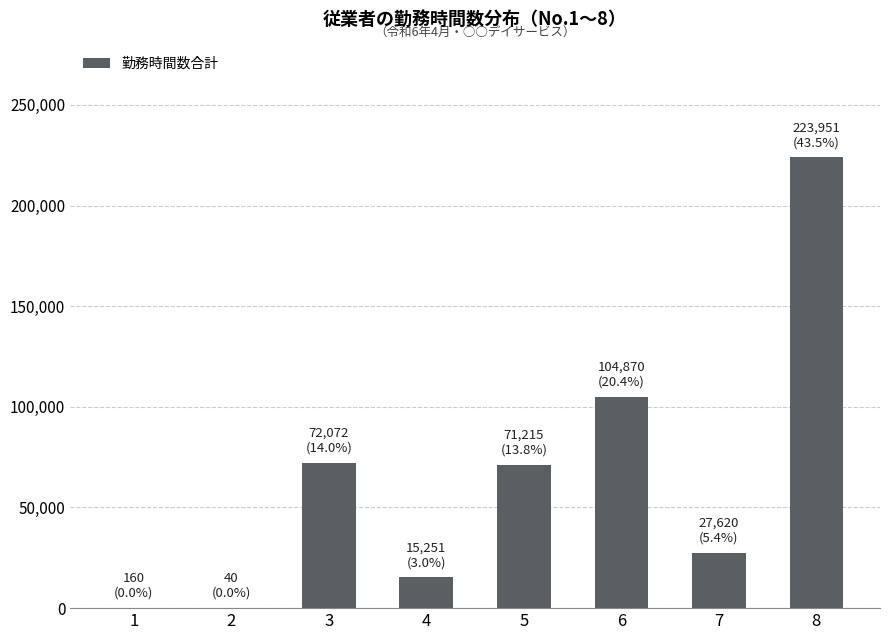

What is the change in value from 1 to 5?

+71055